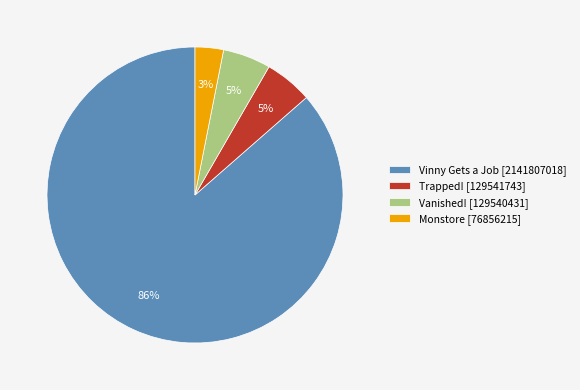

Which slice is the smallest?

Monstore [76856215]